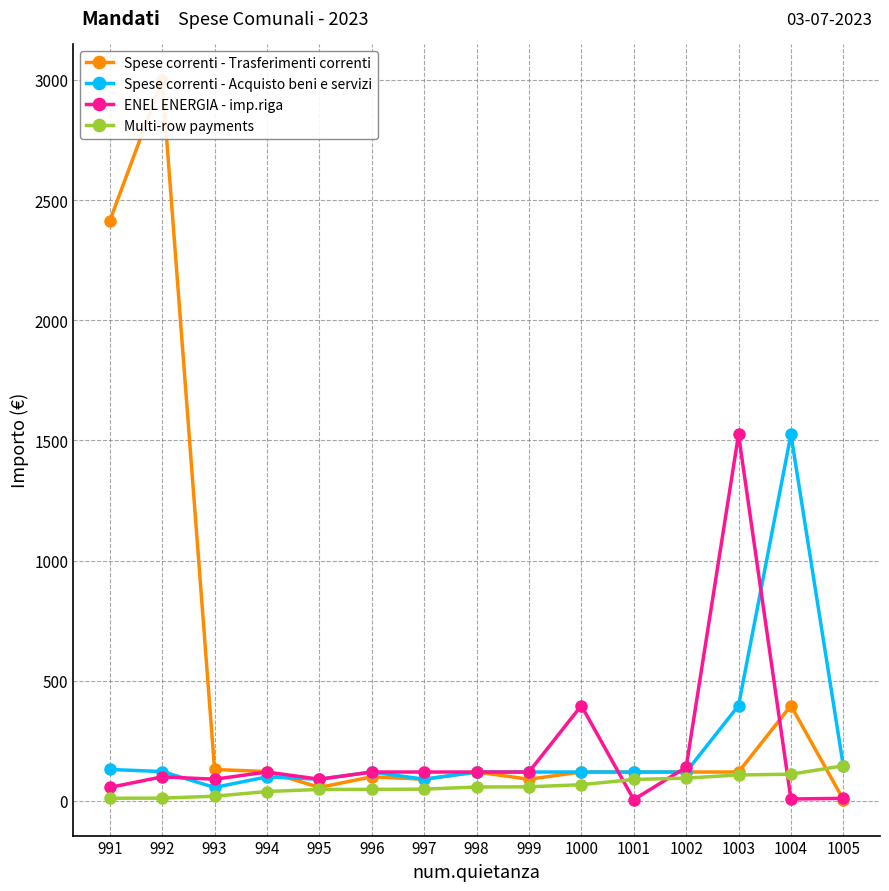

Which has a higher value, 995 or 1002?

1002